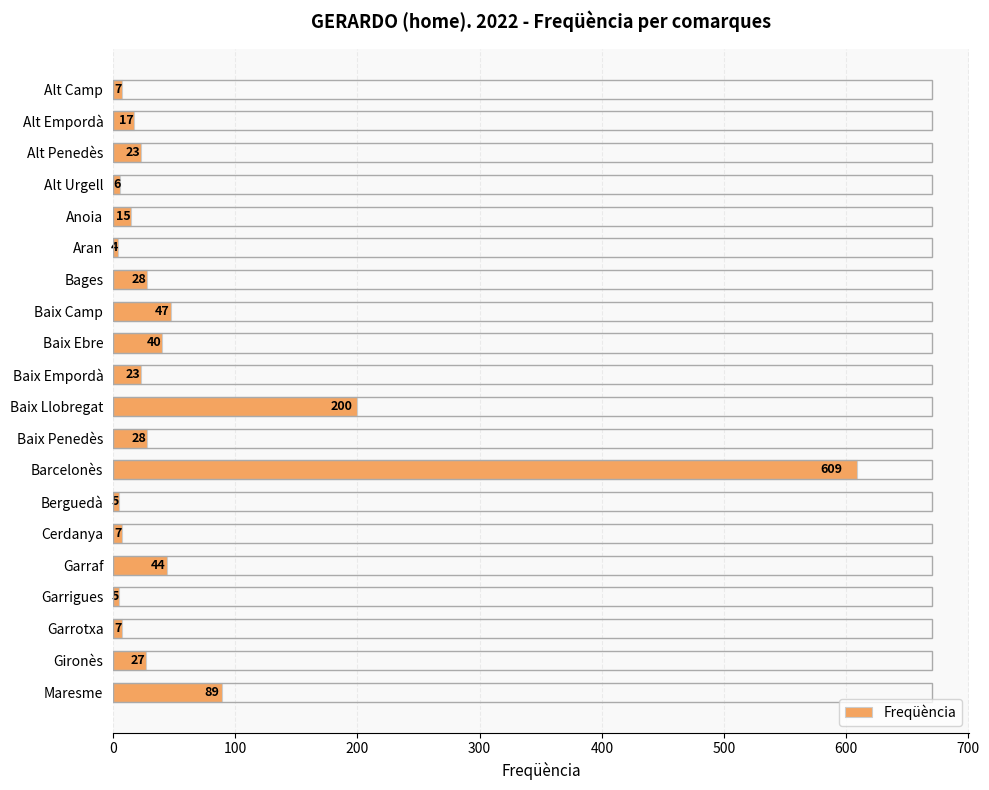

What is the change in value from Anoia to Baix Camp?

+32